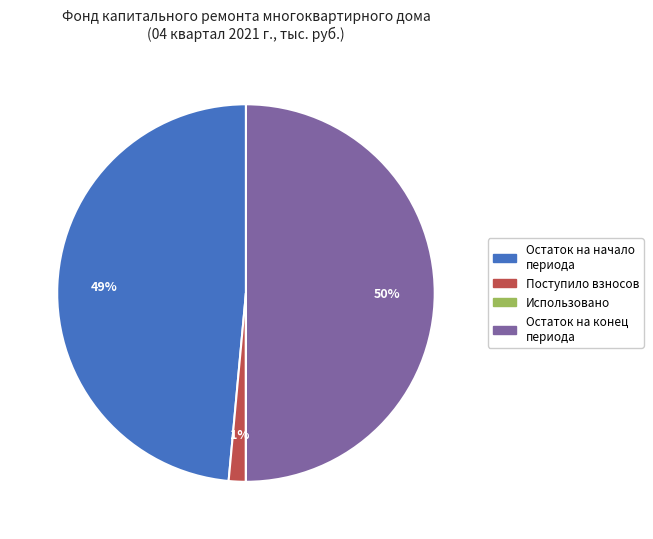

To the nearest percent, what portion does Поступило взносов represent?

1%